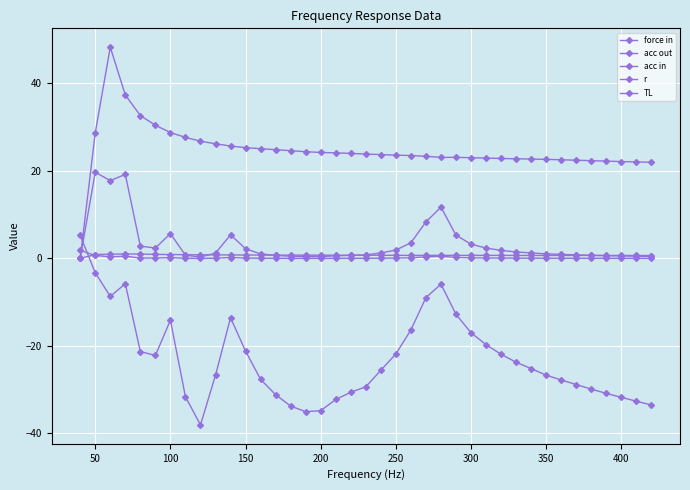

At which label does acc in first exceed 23?

50